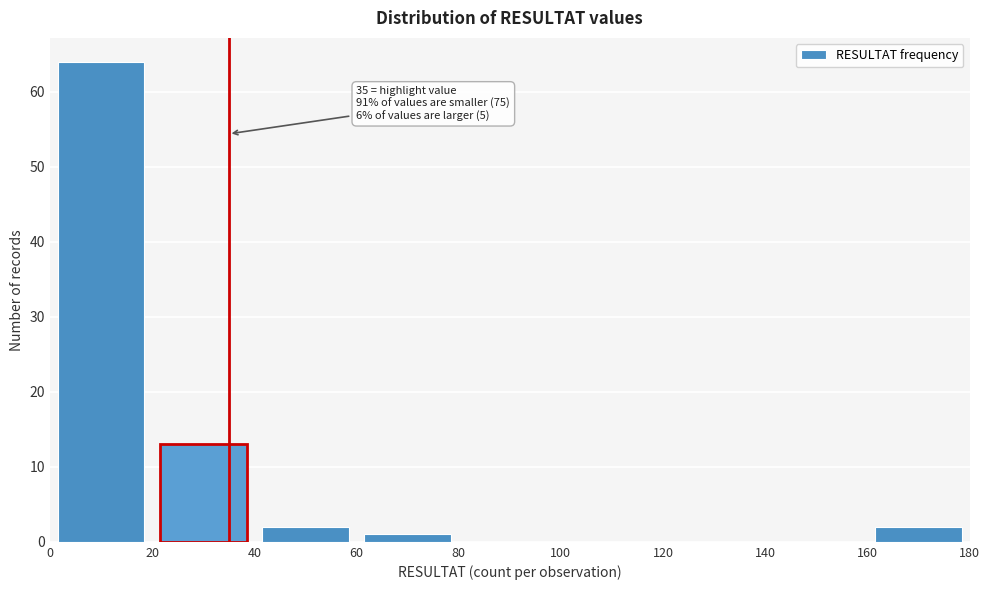

Over which range of the x-axis is the bar tallest?

0 to 20